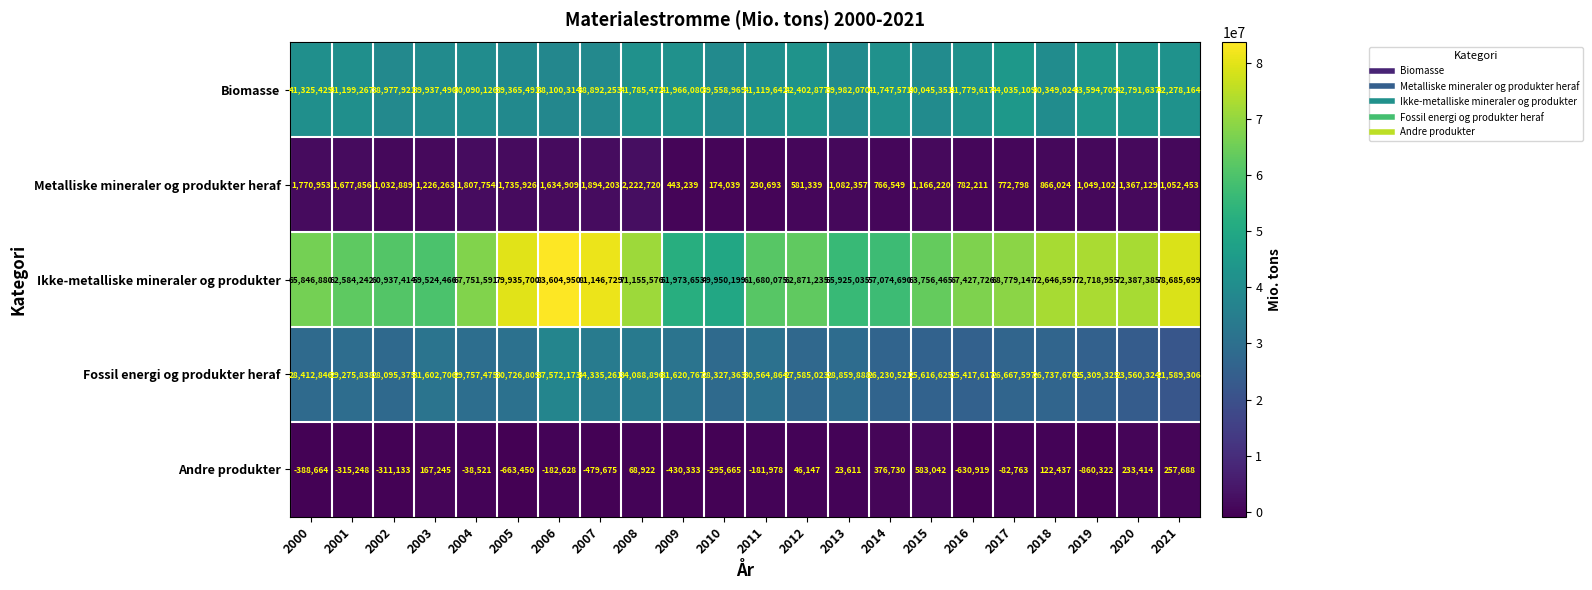

What is the sum of all Metalliske mineraler og produkter heraf values?

25337626